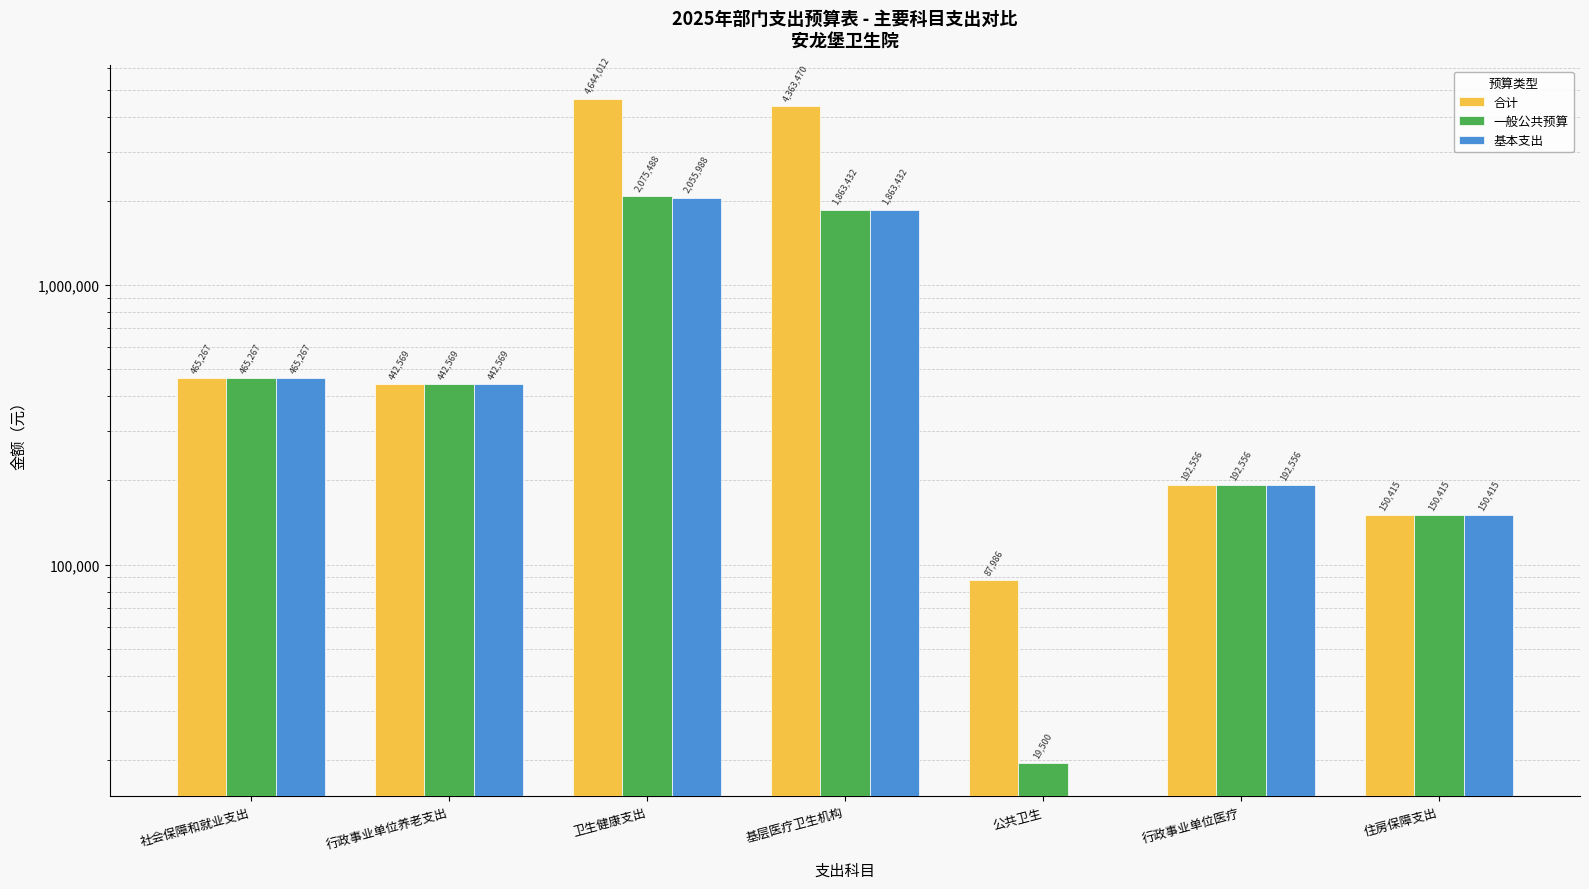

How many positive values does the 基本支出 series have?

6